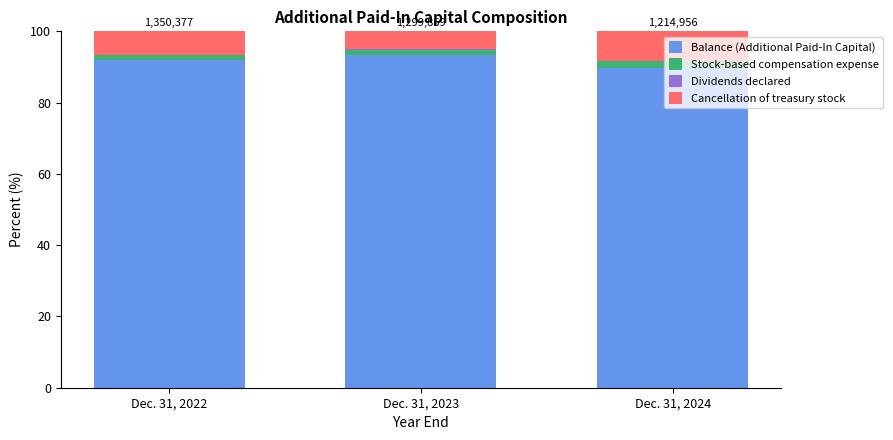

The Balance (Additional Paid-In Capital) series shows 24.5 at Dec. 31, 2023. True or false?

False